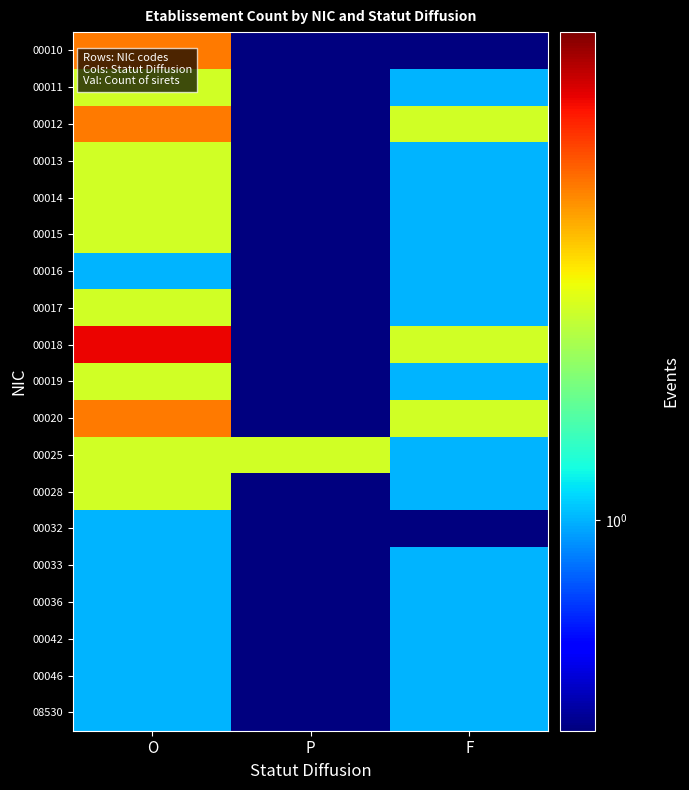

Which series changed the most between O and F?

00010